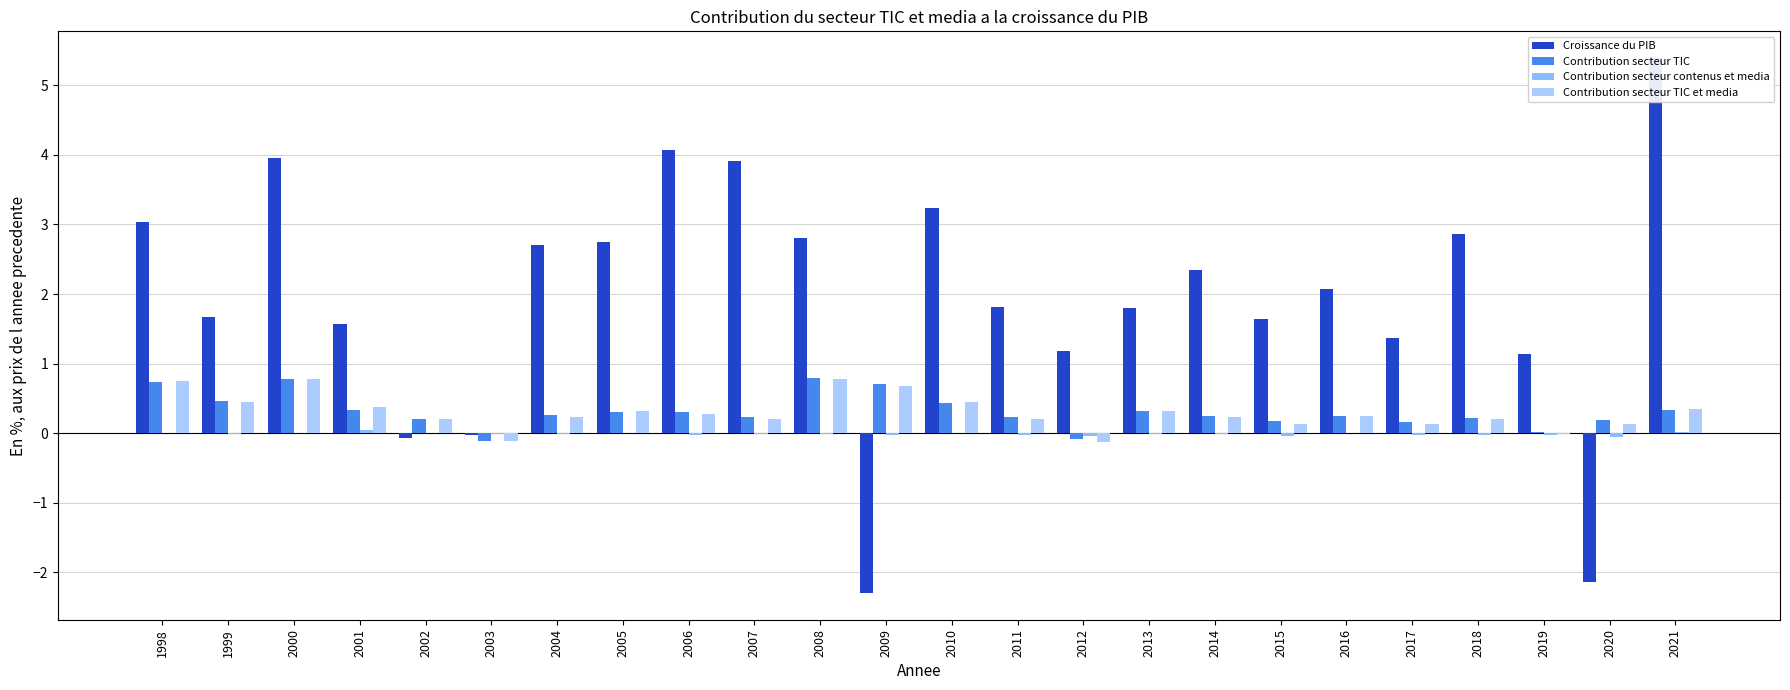

What is the total value across all series at 2008?

4.4